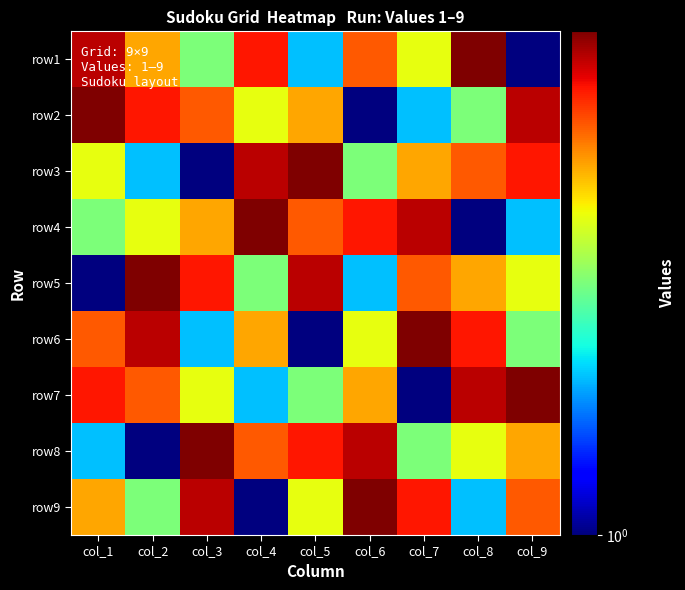

Rank the series by their maximum value, from lowest to highest.

row1, row2, row3, row4, row5, row6, row7, row8, row9